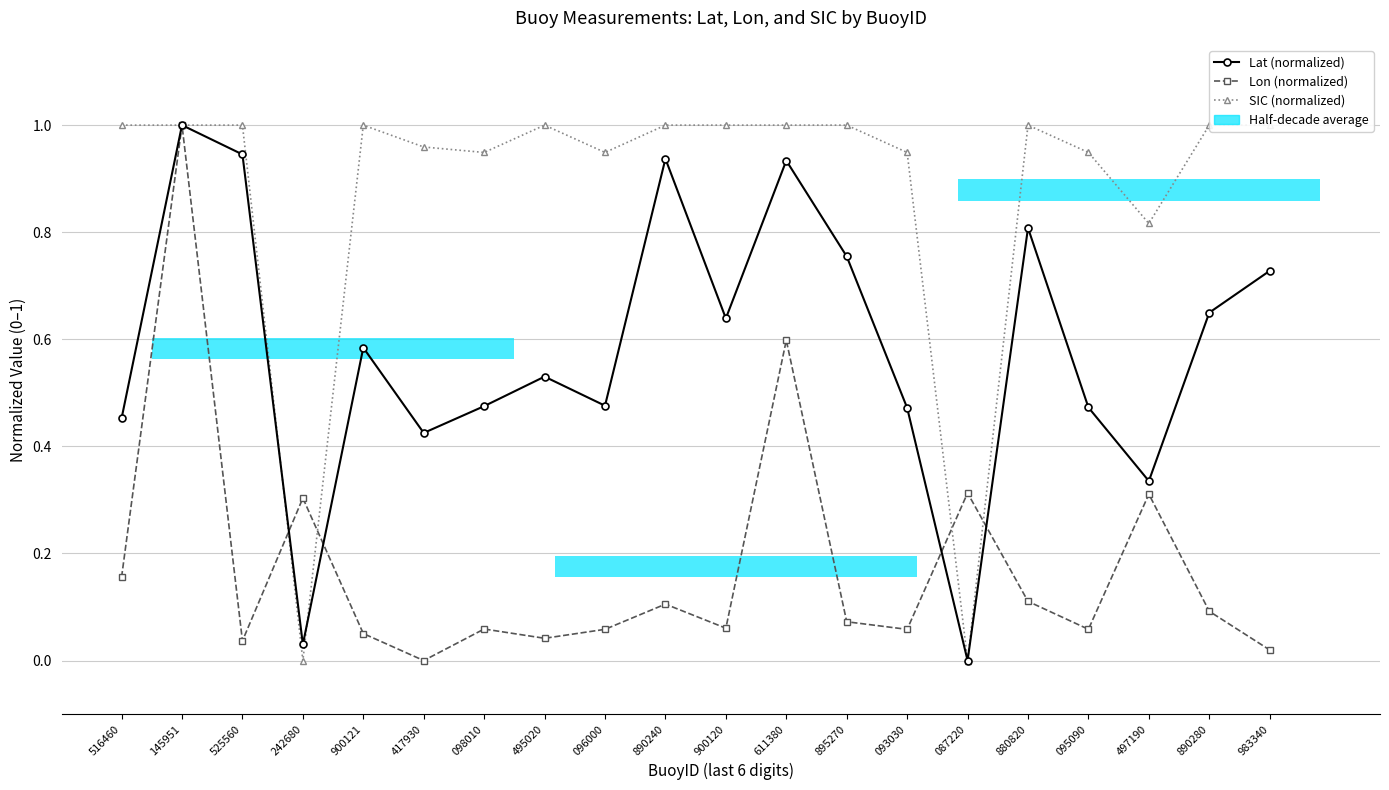

What are all the series names shown in the legend?

Lat (normalized), Lon (normalized), SIC (normalized)